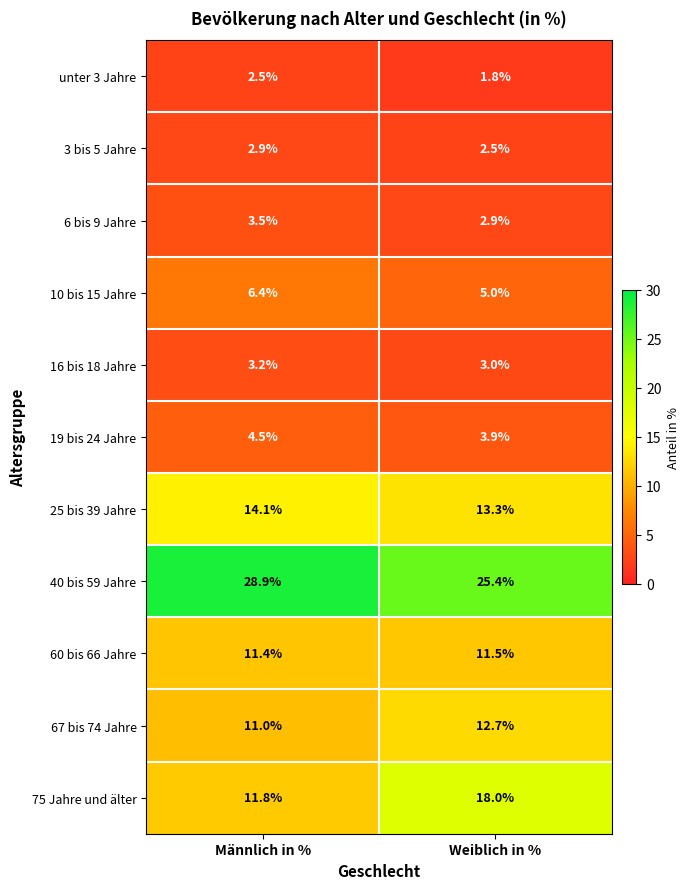

Rank the series at Männlich in % from highest to lowest value.

40 bis 59 Jahre, 25 bis 39 Jahre, 75 Jahre und älter, 60 bis 66 Jahre, 67 bis 74 Jahre, 10 bis 15 Jahre, 19 bis 24 Jahre, 6 bis 9 Jahre, 16 bis 18 Jahre, 3 bis 5 Jahre, unter 3 Jahre